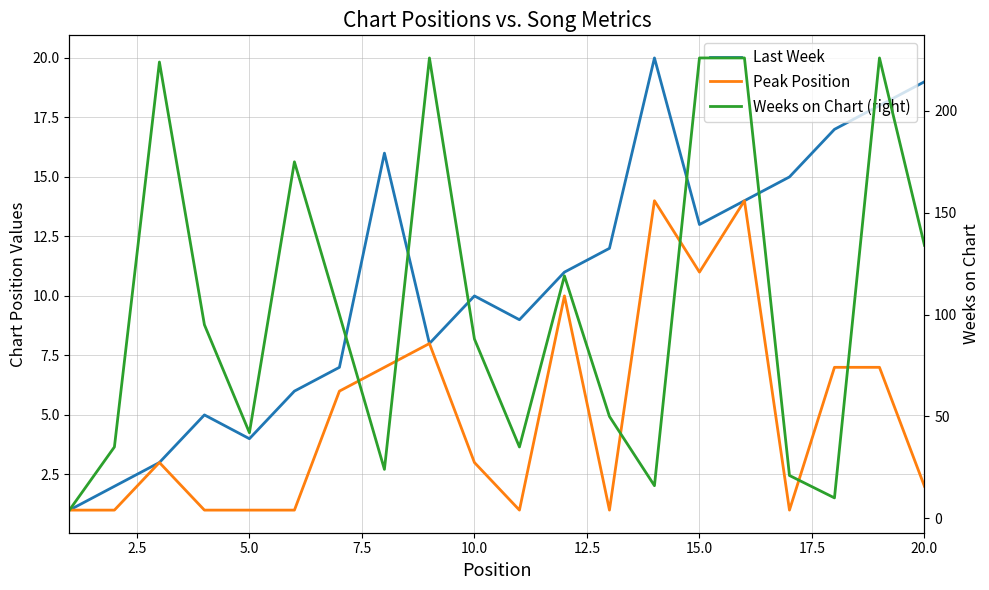

How many data points does each series have?

20